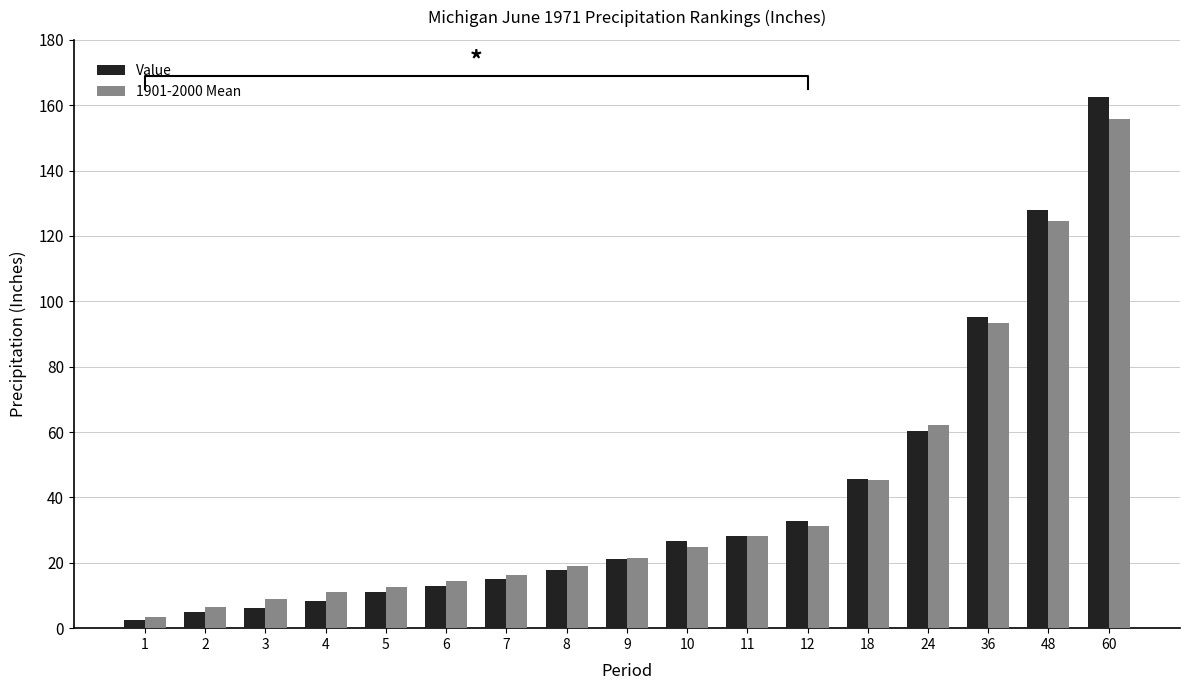

Does the chart contain stacked bars?

No